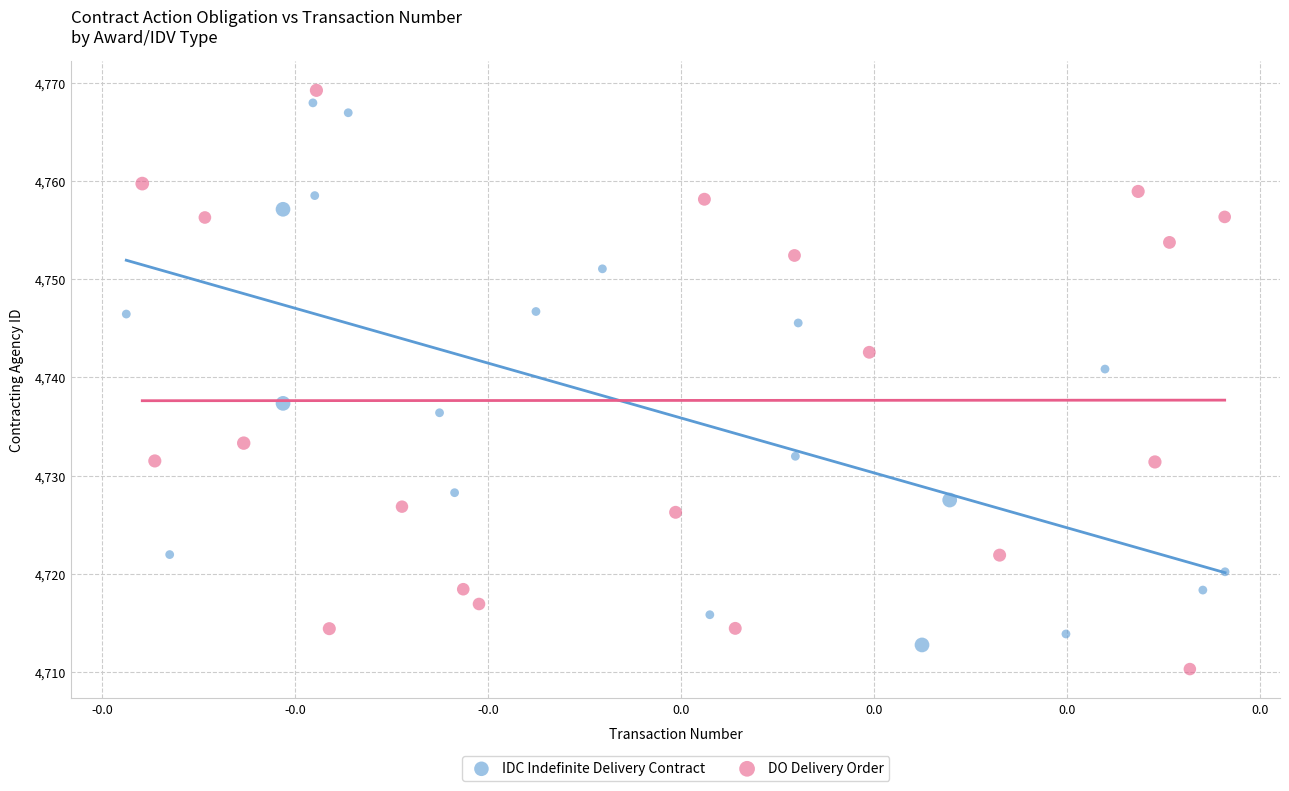

What are all the series names shown in the legend?

IDC Indefinite Delivery Contract, DO Delivery Order